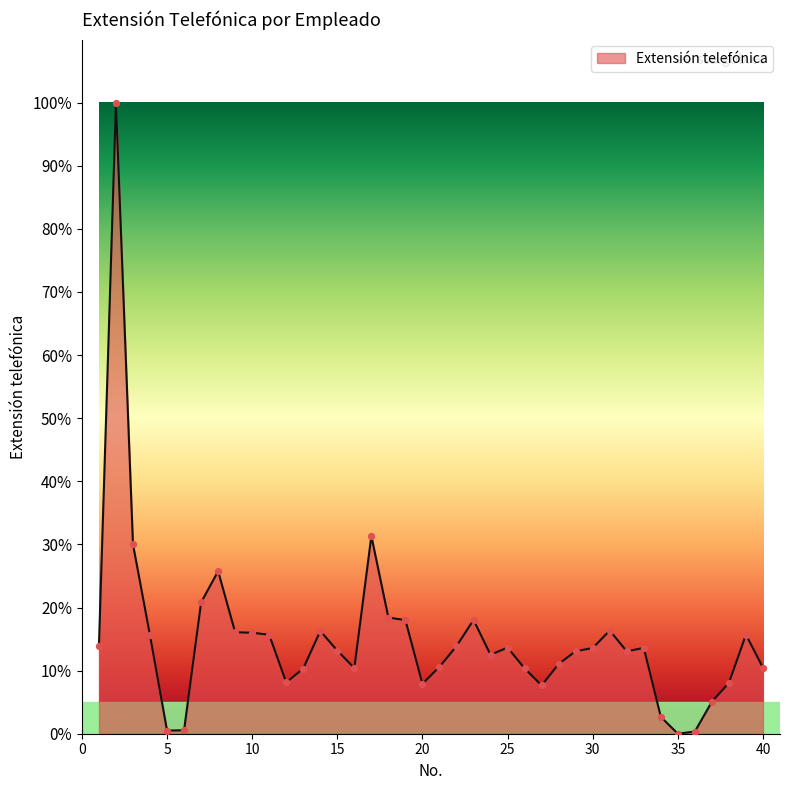

What is the greatest value displayed?

100.0